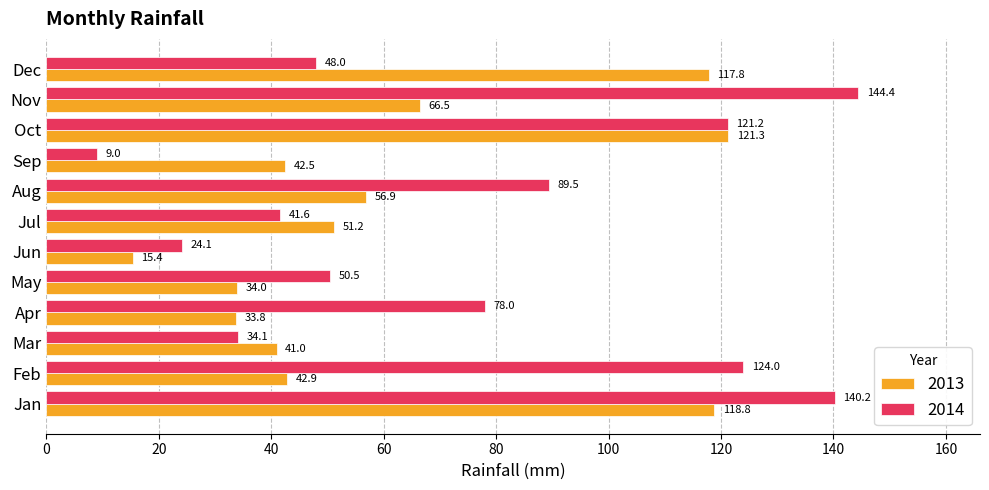

The 2014 series shows 186.5 at Jan. True or false?

False